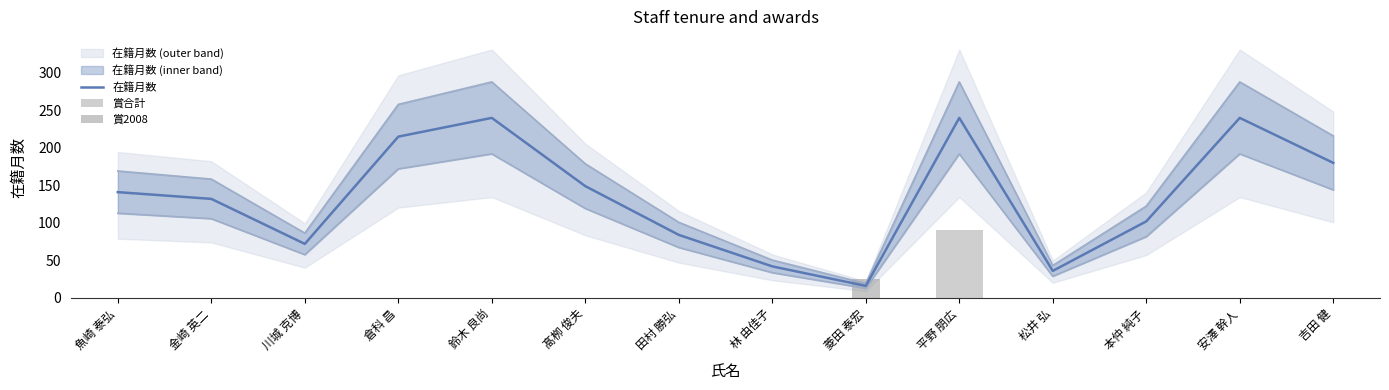

At which category is the sum across all series the highest?

平野 朋広